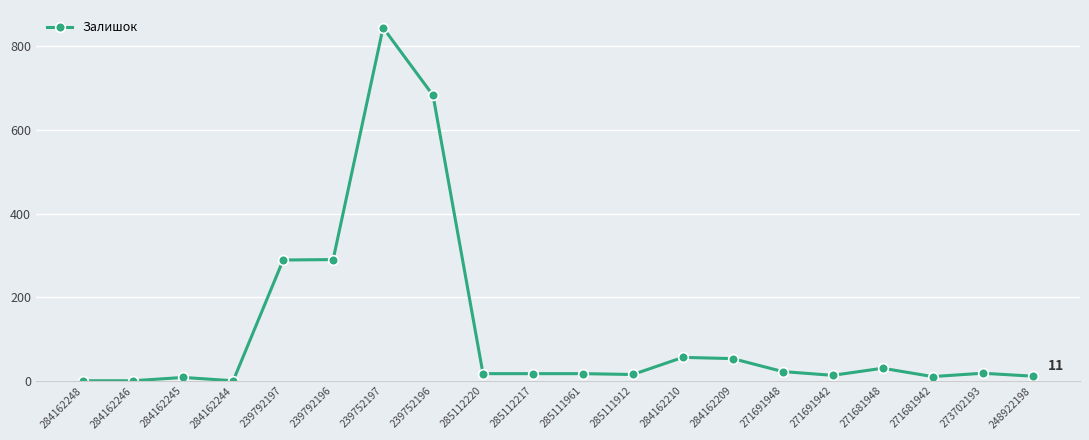

What is the difference between the second highest and minimum values?

683